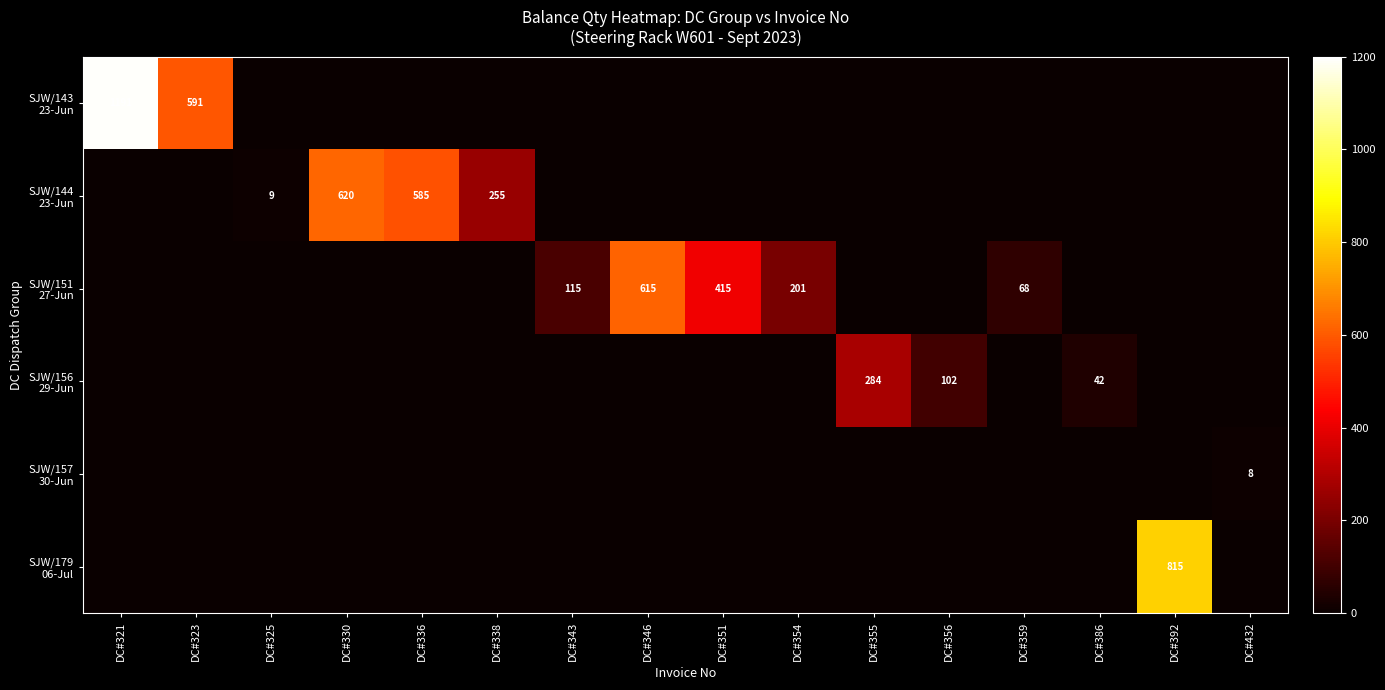

The value of SJW/157 30-Jun at DC#351 is 3. True or false?

False